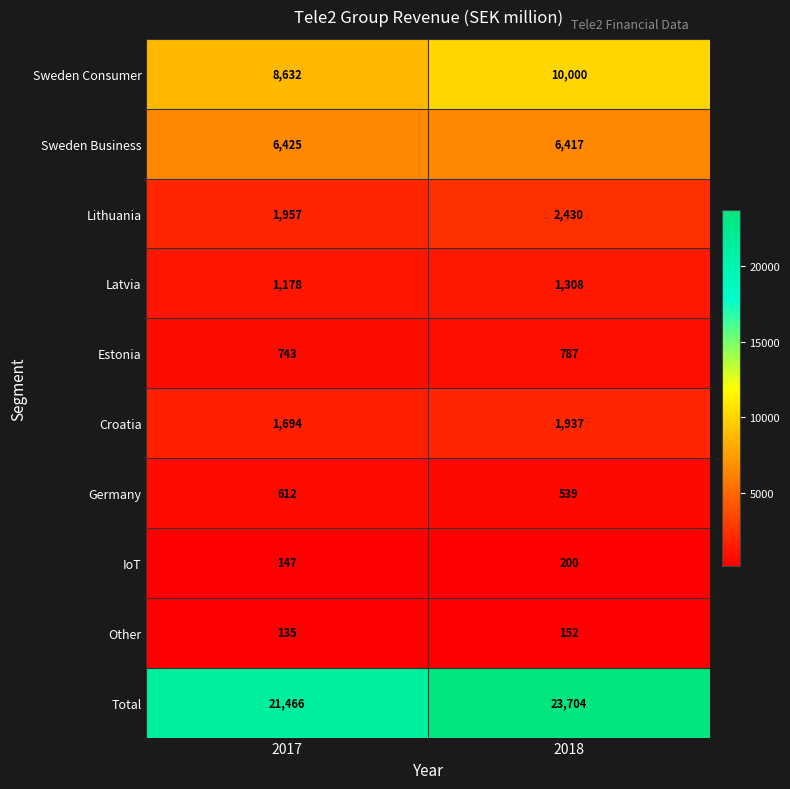

What is the greatest value displayed?

23704